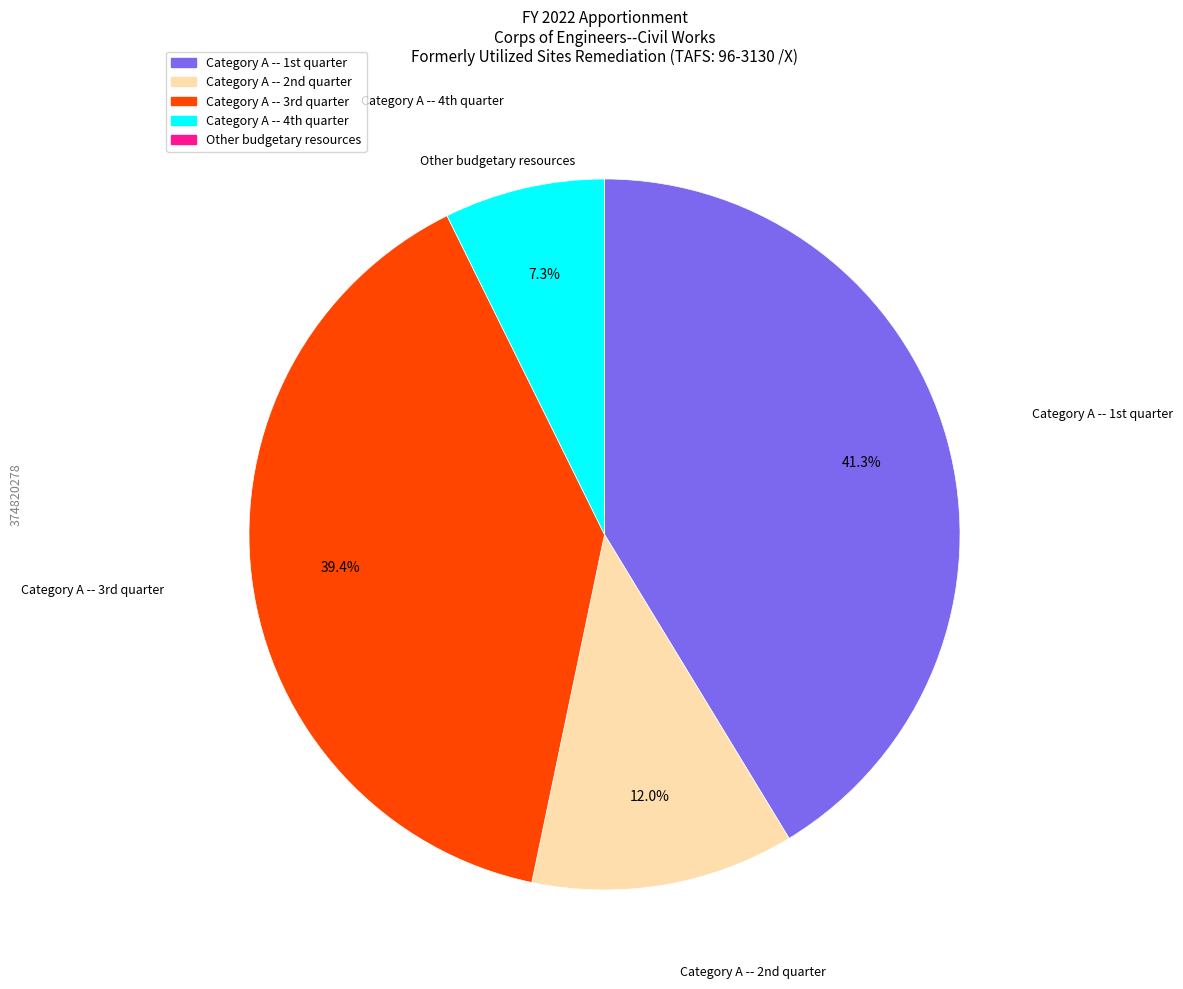

Which category has the biggest portion of the pie?

Category A -- 1st quarter